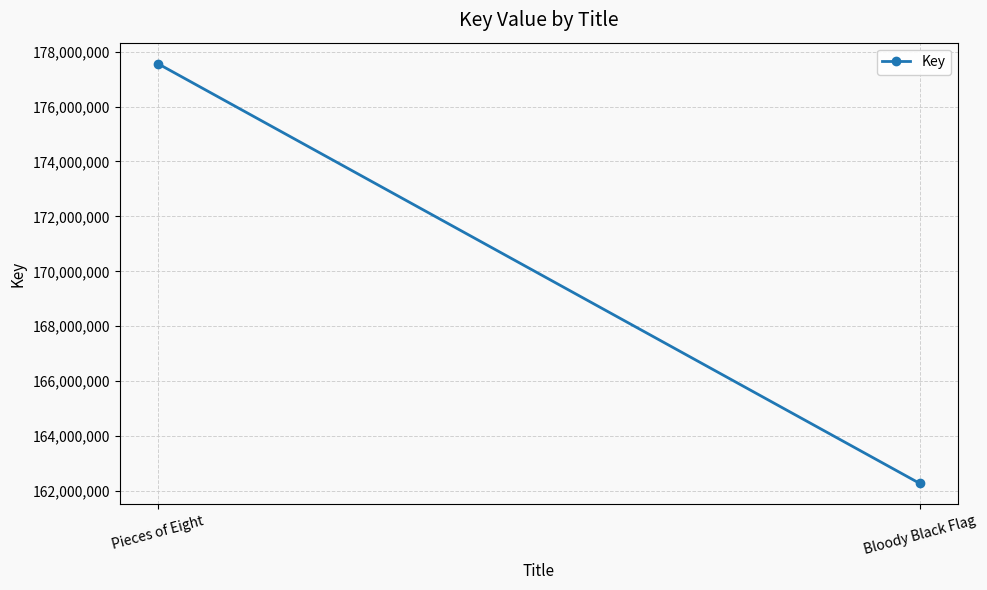

How many values are below 177562642?

1